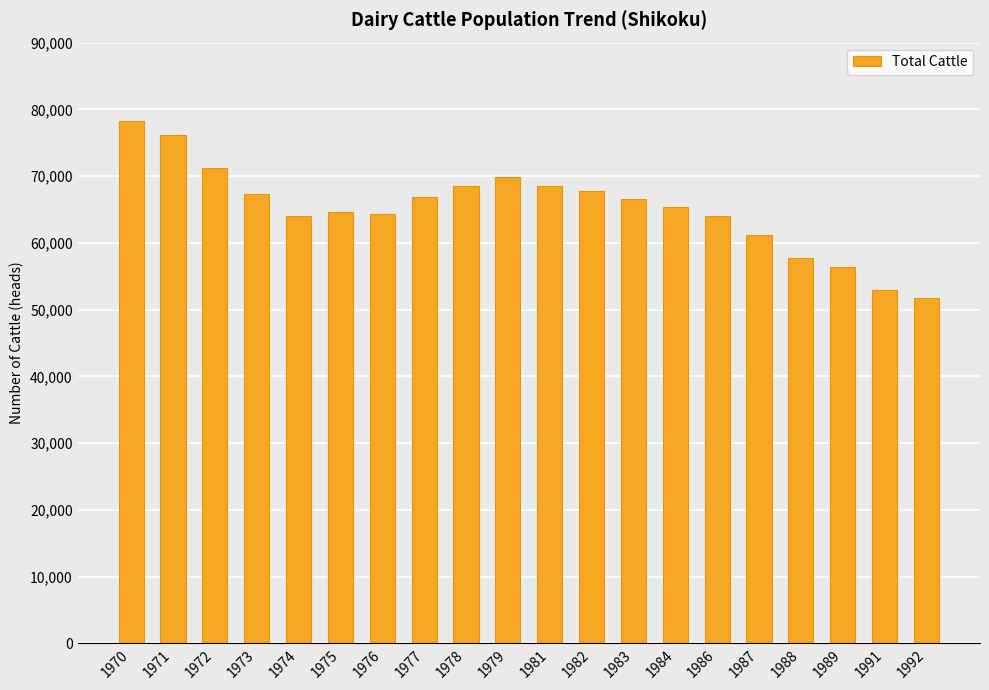

Is it true that the value at 1978 is 111830?

False